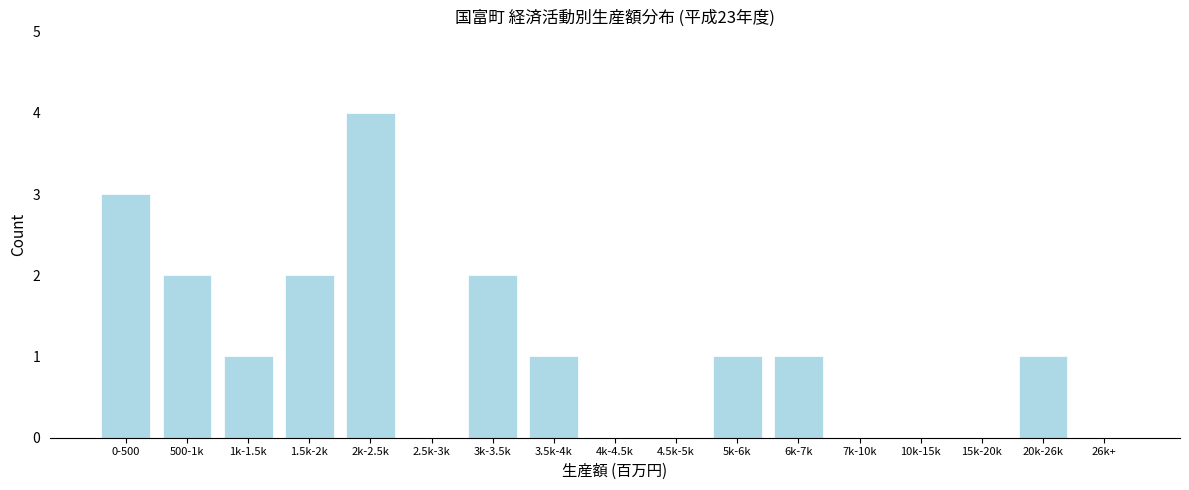

Reading right to left, what are all the values shown in this chart?

26k+=0	20k-26k=1	15k-20k=0	10k-15k=0	7k-10k=0	6k-7k=1	5k-6k=1	4.5k-5k=0	4k-4.5k=0	3.5k-4k=1	3k-3.5k=2	2.5k-3k=0	2k-2.5k=4	1.5k-2k=2	1k-1.5k=1	500-1k=2	0-500=3